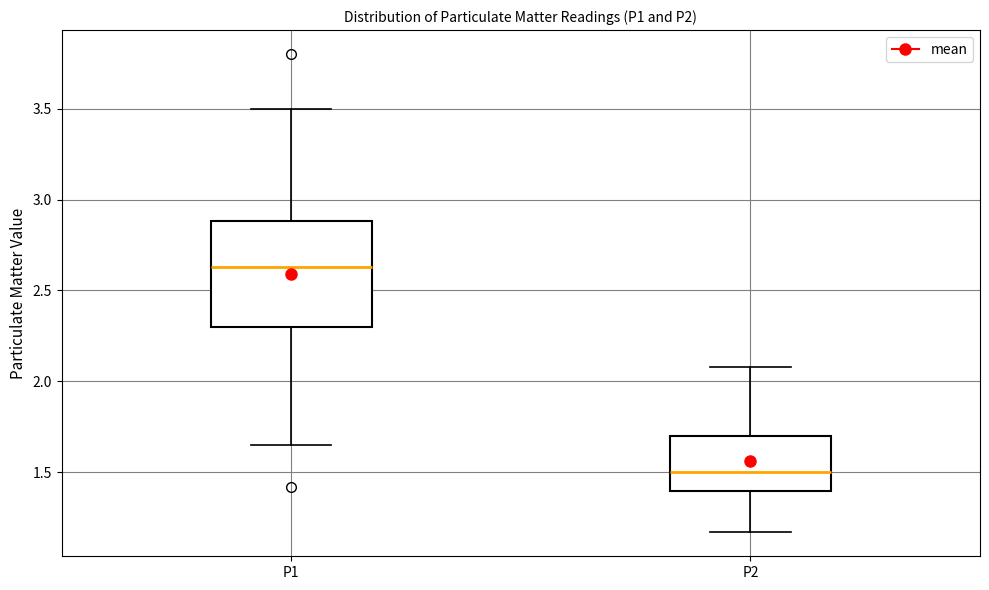

Comparing the boxes themselves (not the whiskers), which one is the tallest?

P1